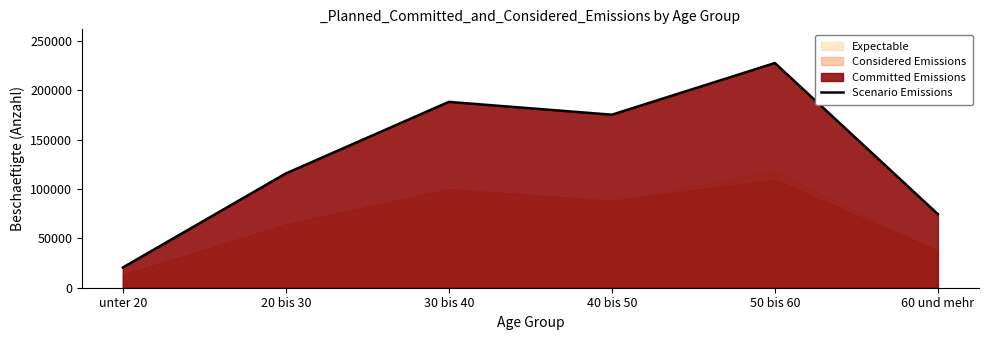

How many lines are shown in the chart?

1